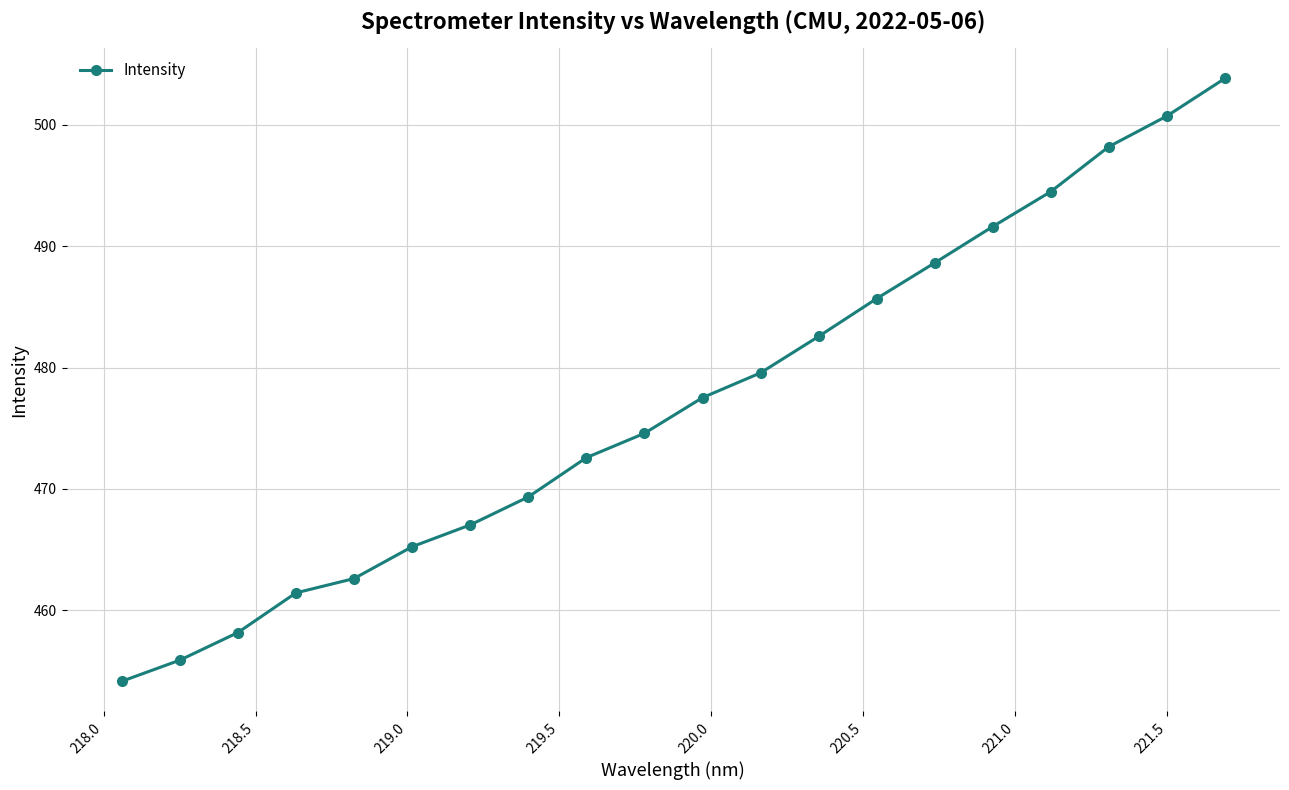

What is the difference between the maximum and minimum values?

49.7